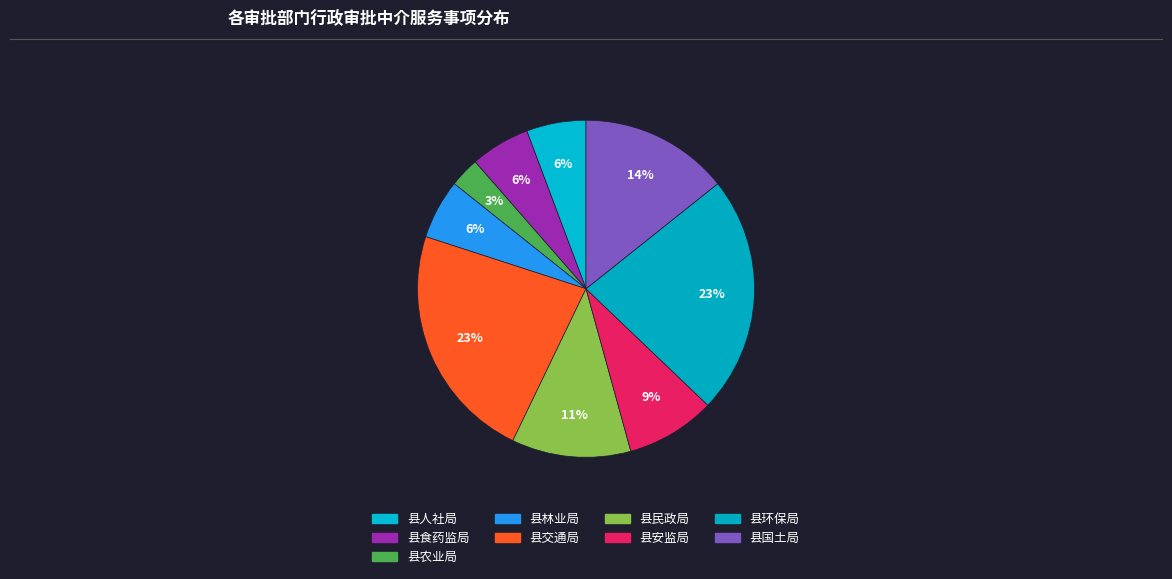

Rank the categories by value from lowest to highest.

县农业局, 县人社局, 县食药监局, 县林业局, 县安监局, 县民政局, 县国土局, 县交通局, 县环保局